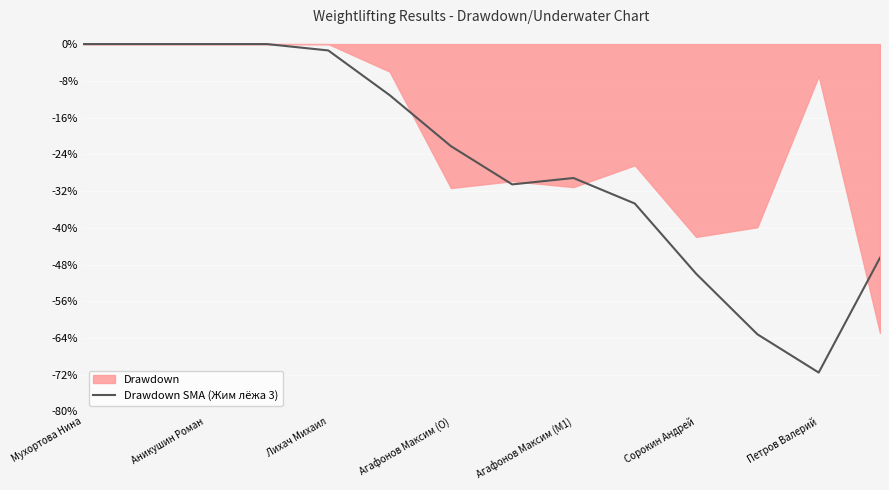

Which label corresponds to the largest value in the chart?

Мухортова Нина